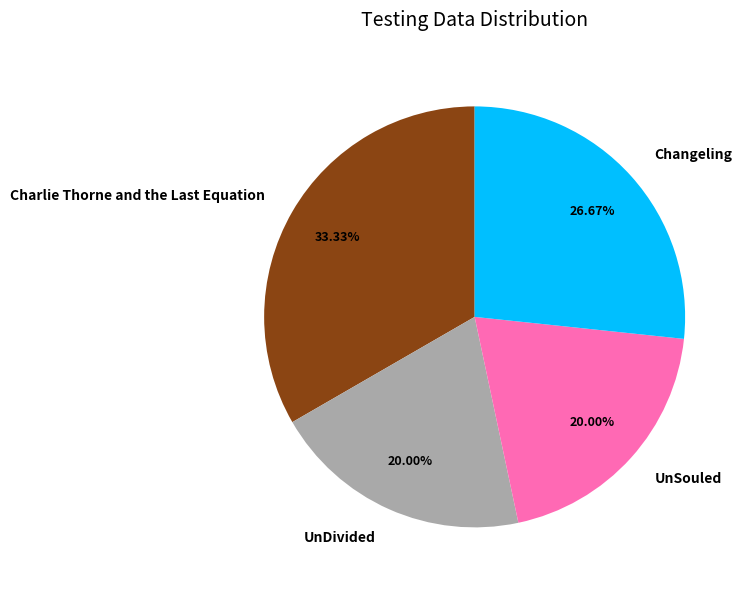

How many slices are in this pie chart?

4